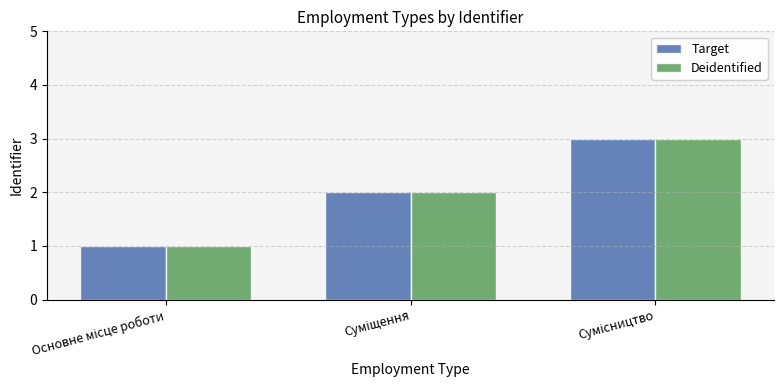

Does the chart contain any negative values?

No